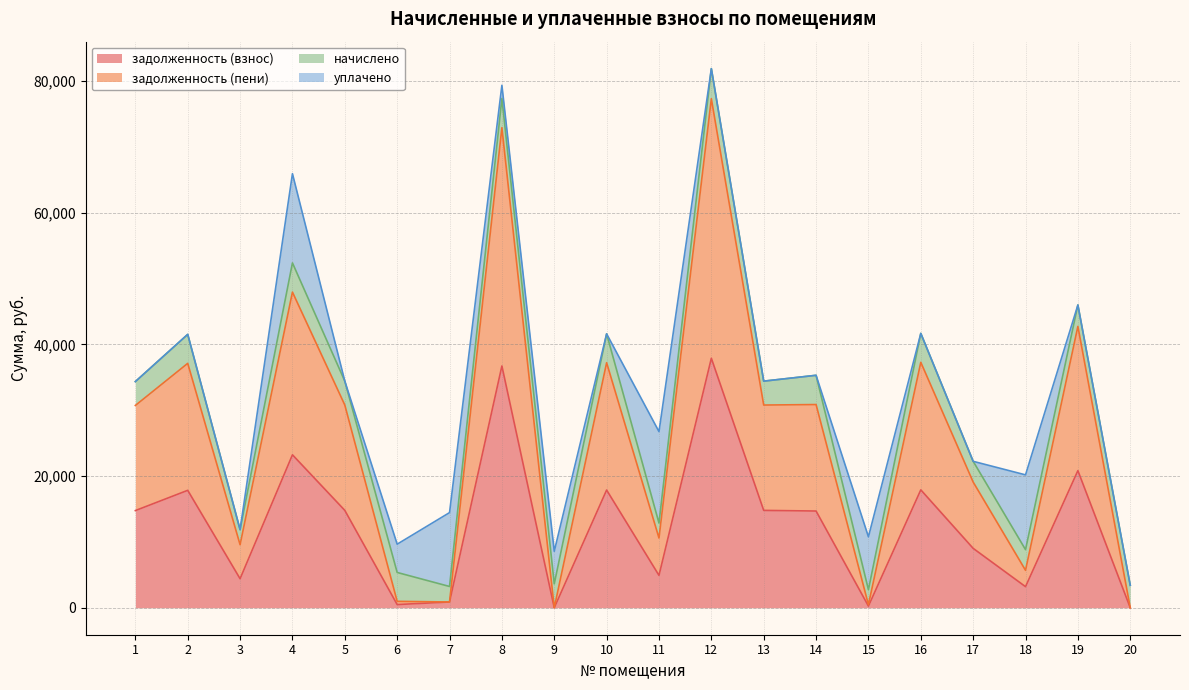

What is the sum of the задолженность (взнос) values at 4 and 16?

41123.1